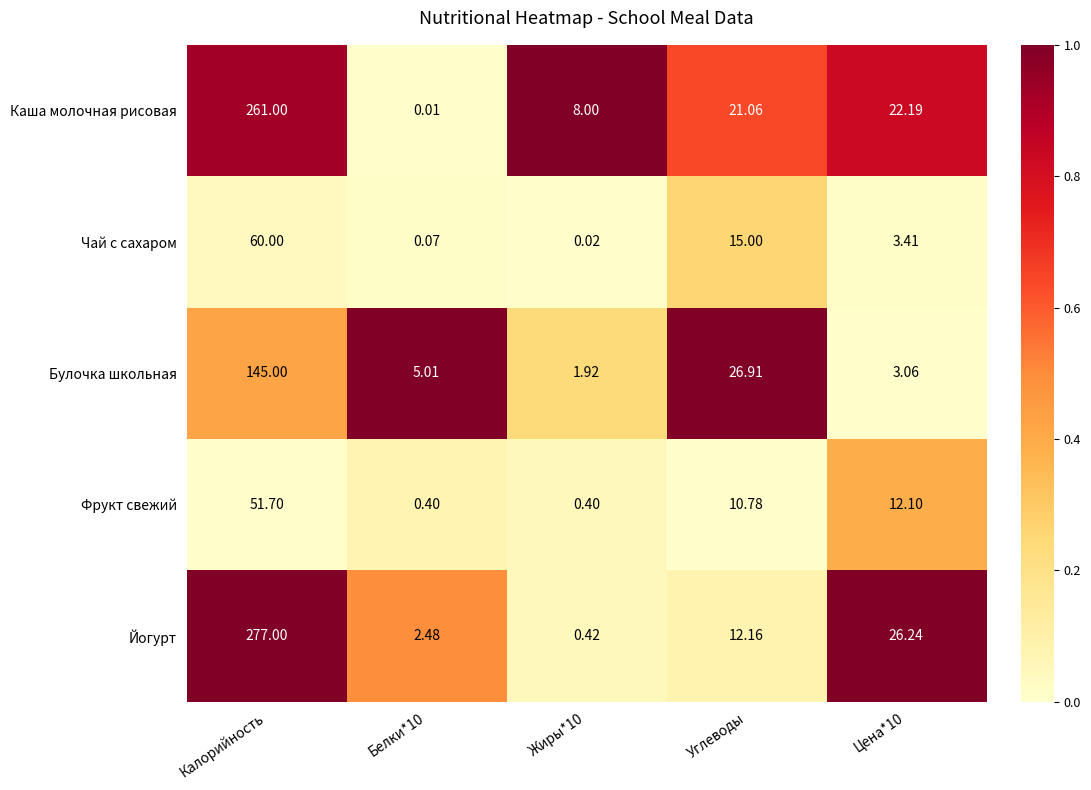

Which series has the largest total across all categories?

Йогурт